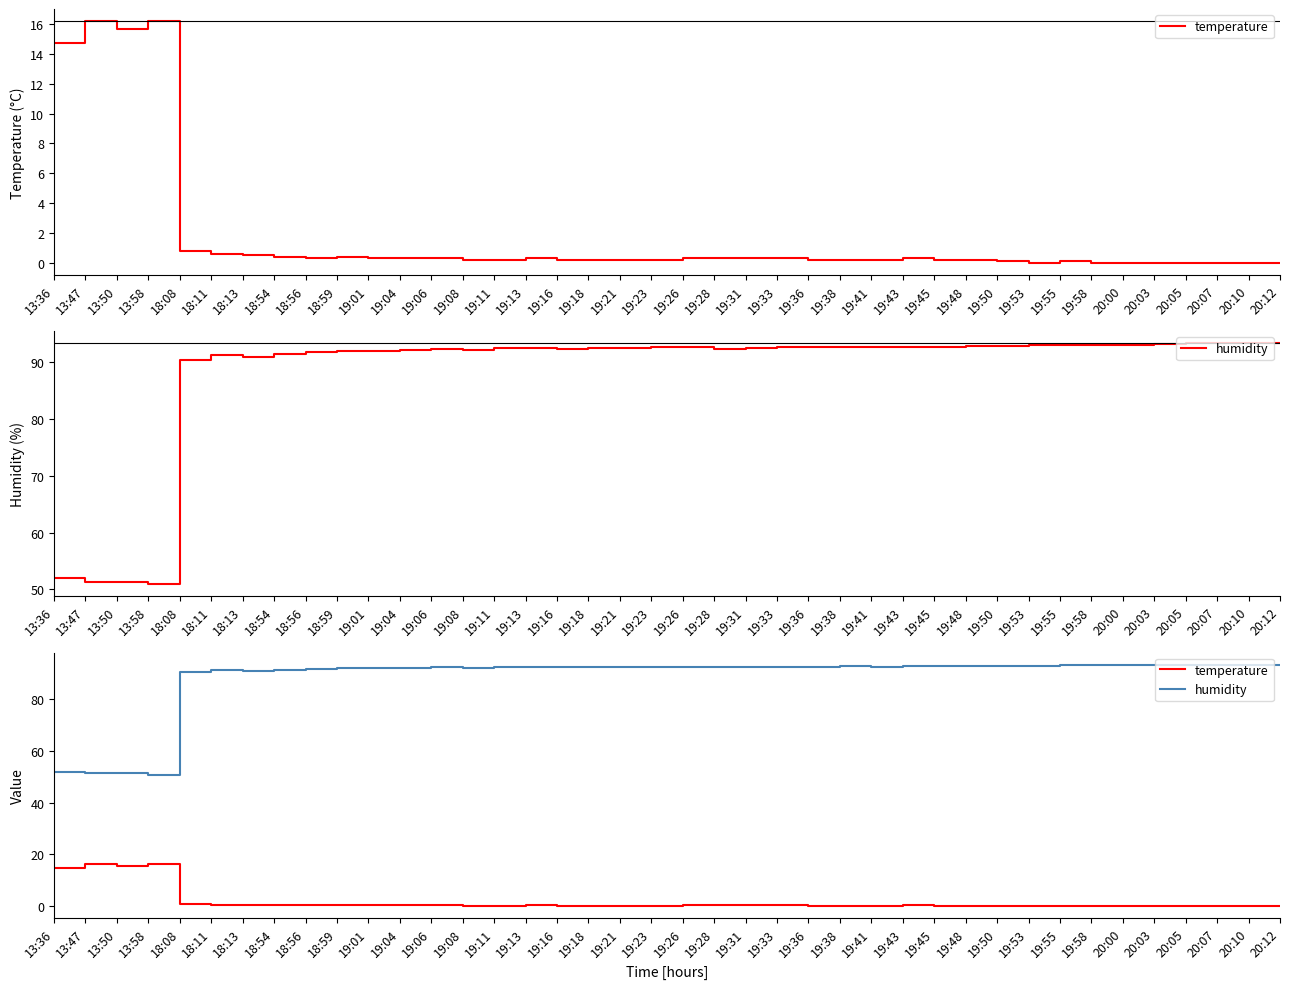

Does the chart display data point markers on the line(s)?

No